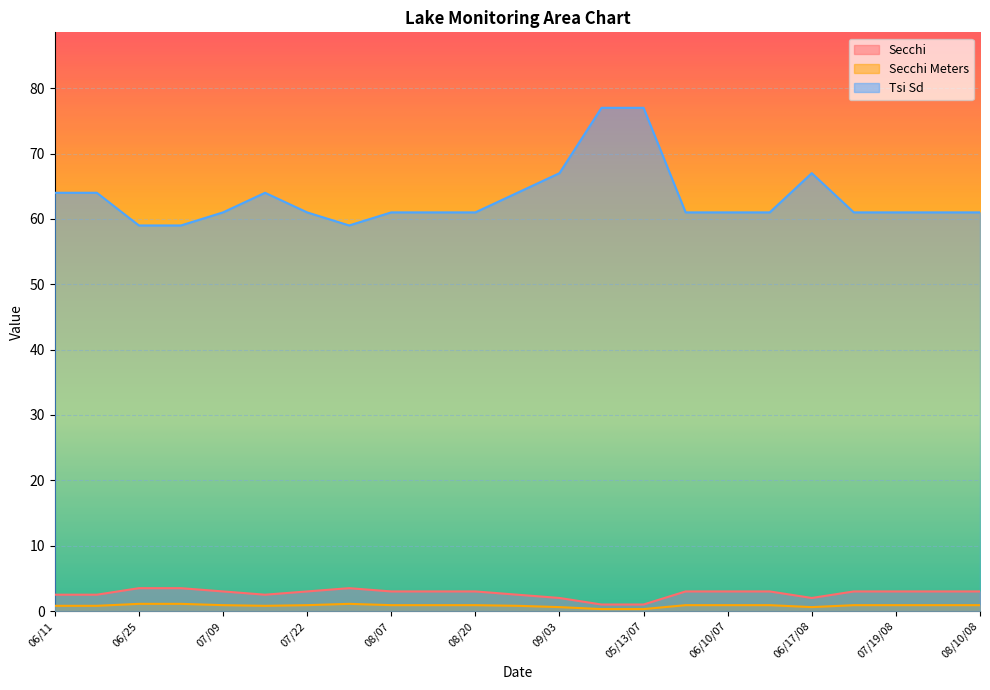

At which category does the chart reach its peak across all series?

05/06/07